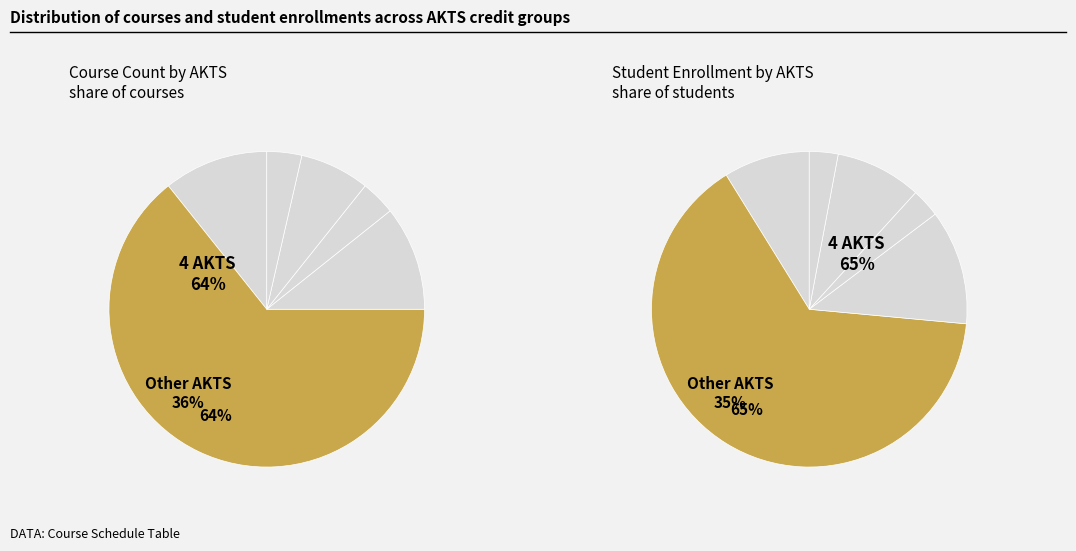

To the nearest percent, what percentage of the pie is 4 AKTS?

64%